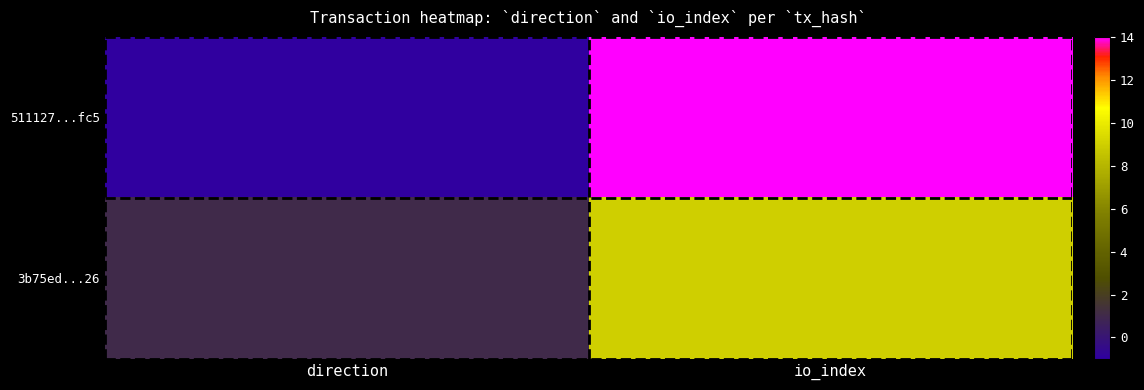

At which category is the sum across all series the highest?

io_index